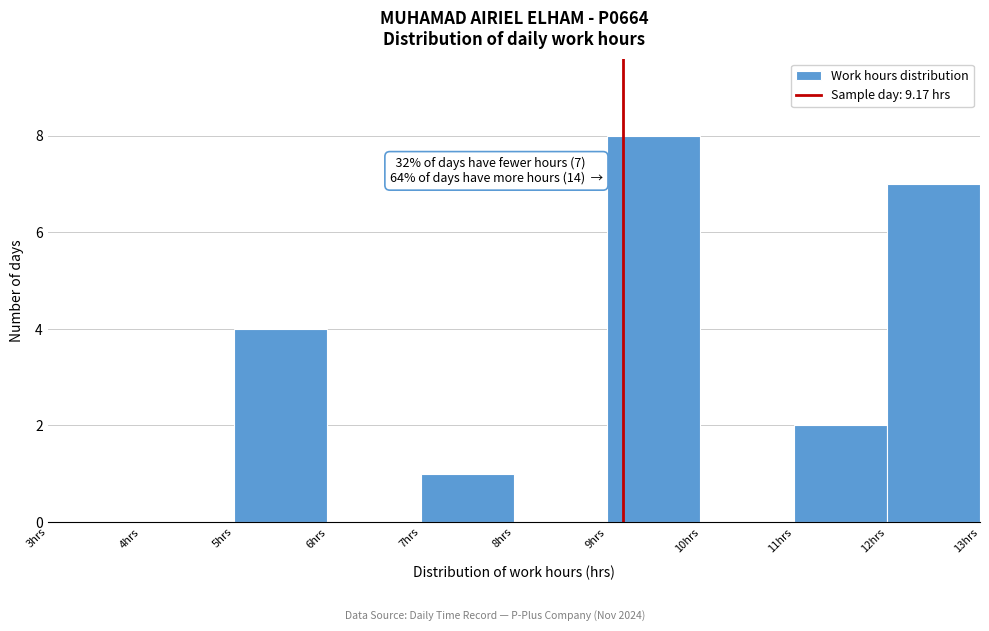

Over which range of the x-axis is the bar tallest?

9 to 10